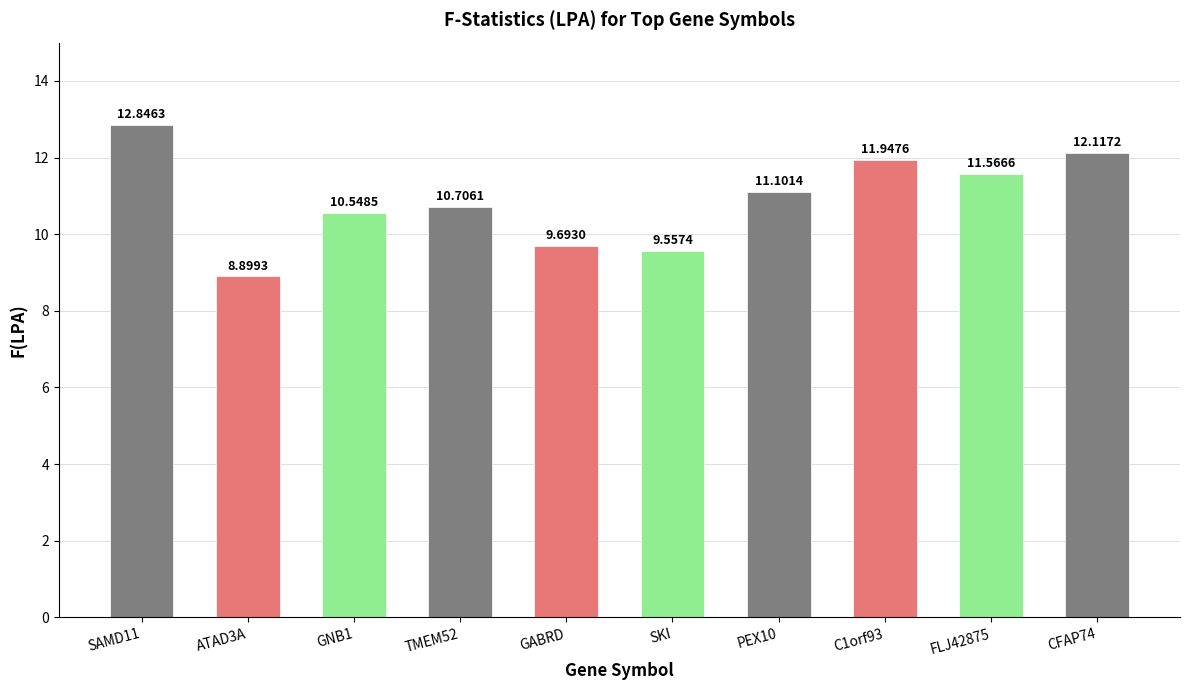

Reading left to right, list all the values displayed in this chart.

SAMD11=12.8	ATAD3A=8.9	GNB1=10.5	TMEM52=10.7	GABRD=9.7	SKI=9.6	PEX10=11.1	C1orf93=11.9	FLJ42875=11.6	CFAP74=12.1